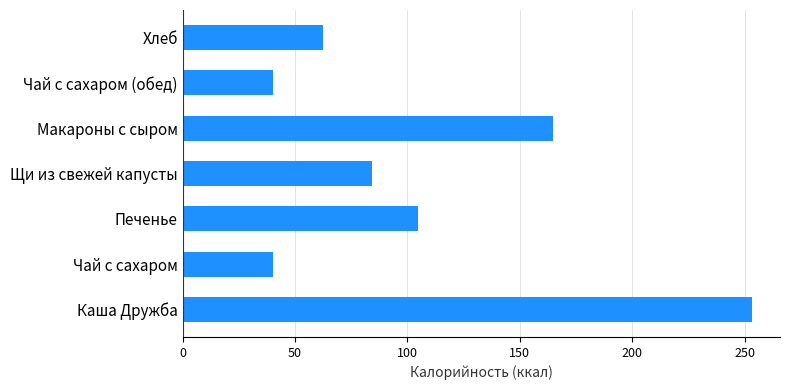

What is the difference between the values at Печенье and Щи из свежей капусты?

20.1